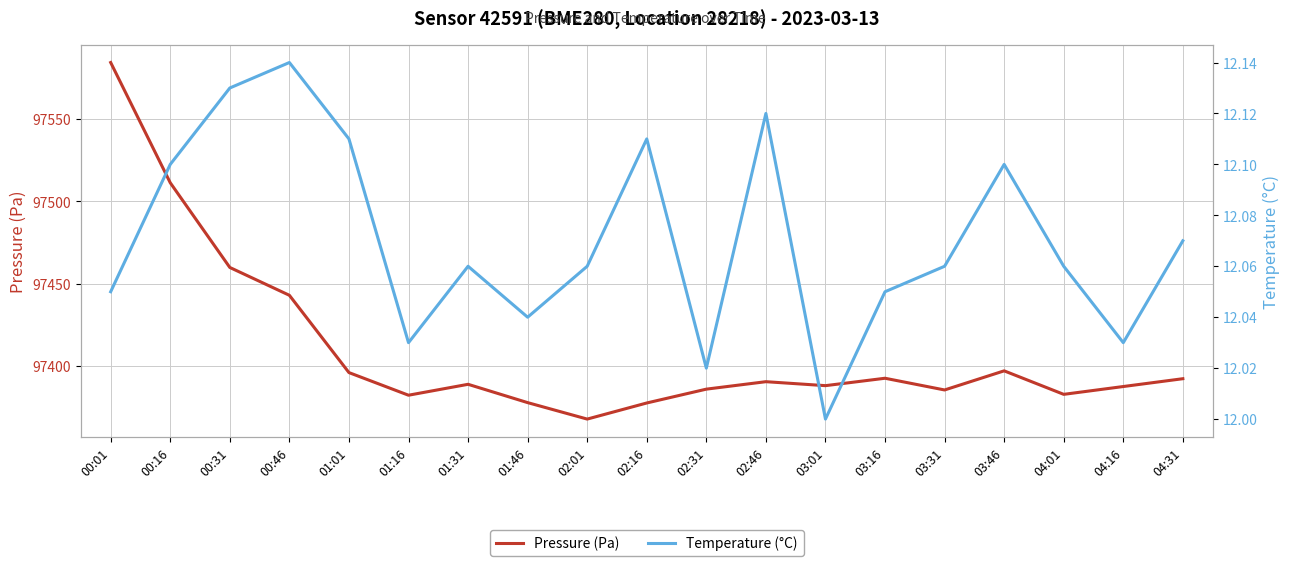

How many values in the Pressure (Pa) series are below 97388?

8